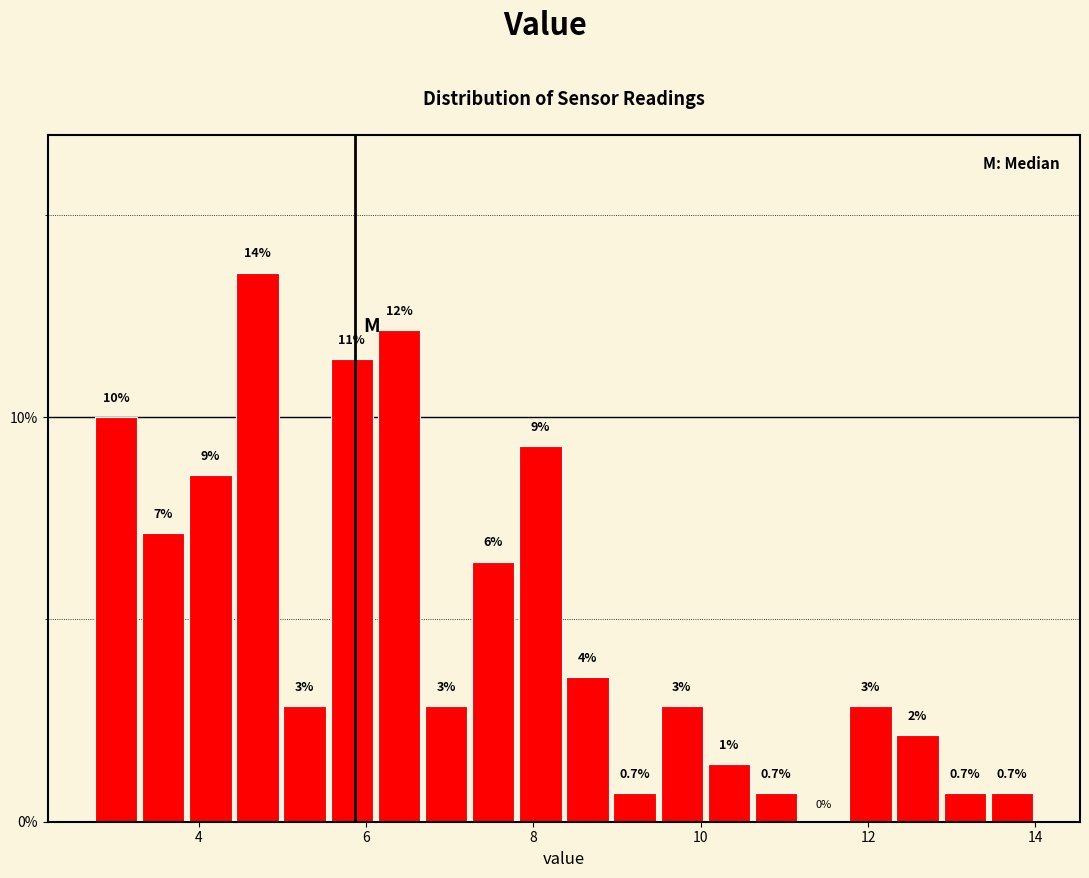

Read against the x-axis, roughly where is the centre of the tallest bar?

4.8